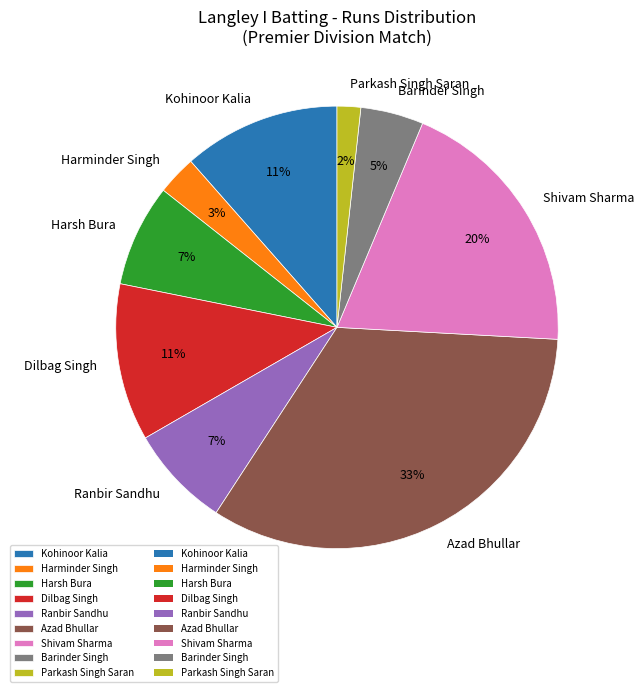

How many segments does this pie chart have?

9